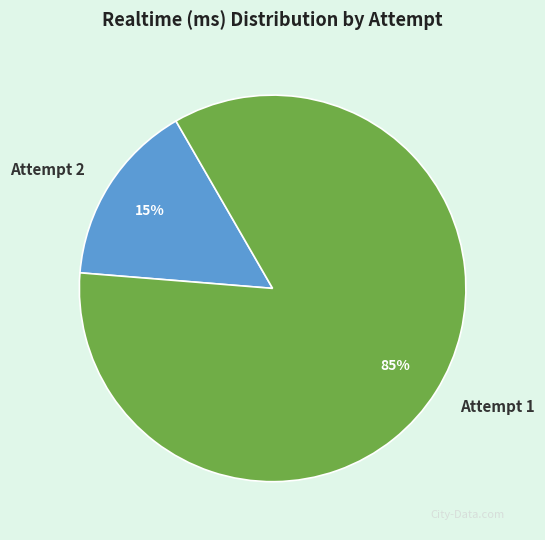

The Attempt 1 slice represents 85% of the pie. True or false?

True